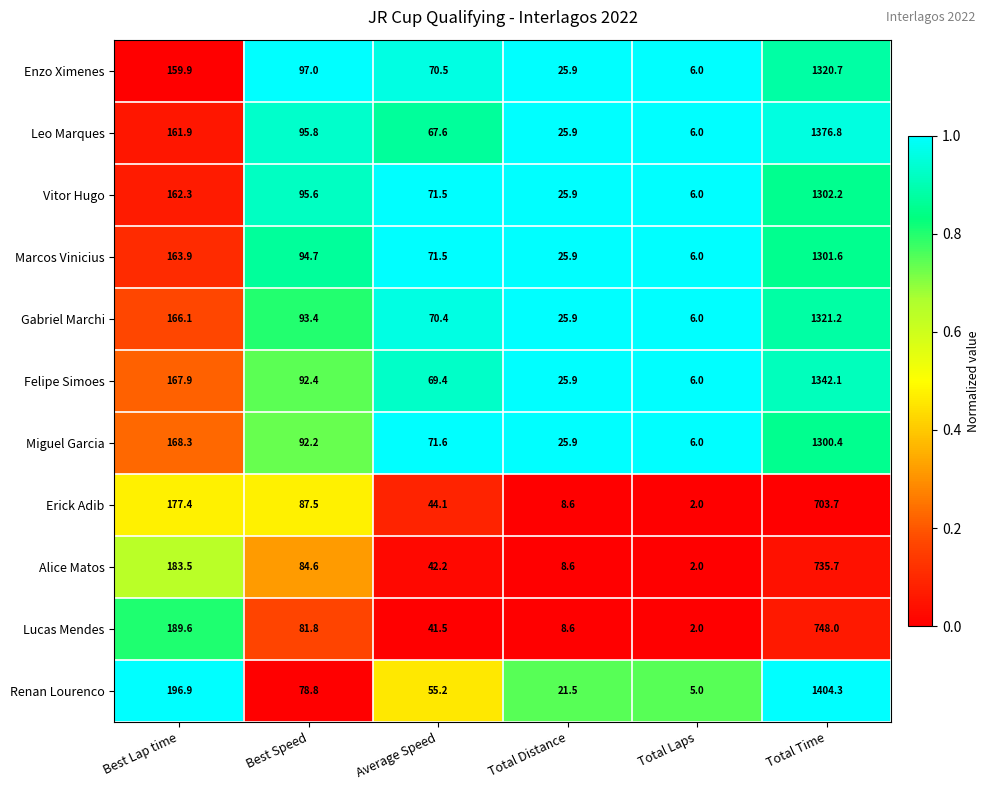

Which series changed the most between Best Speed and Total Laps?

Enzo Ximenes